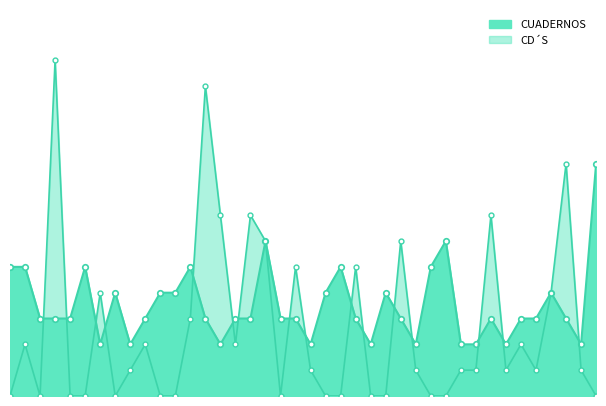

How many values in CD´S are above zero?

25